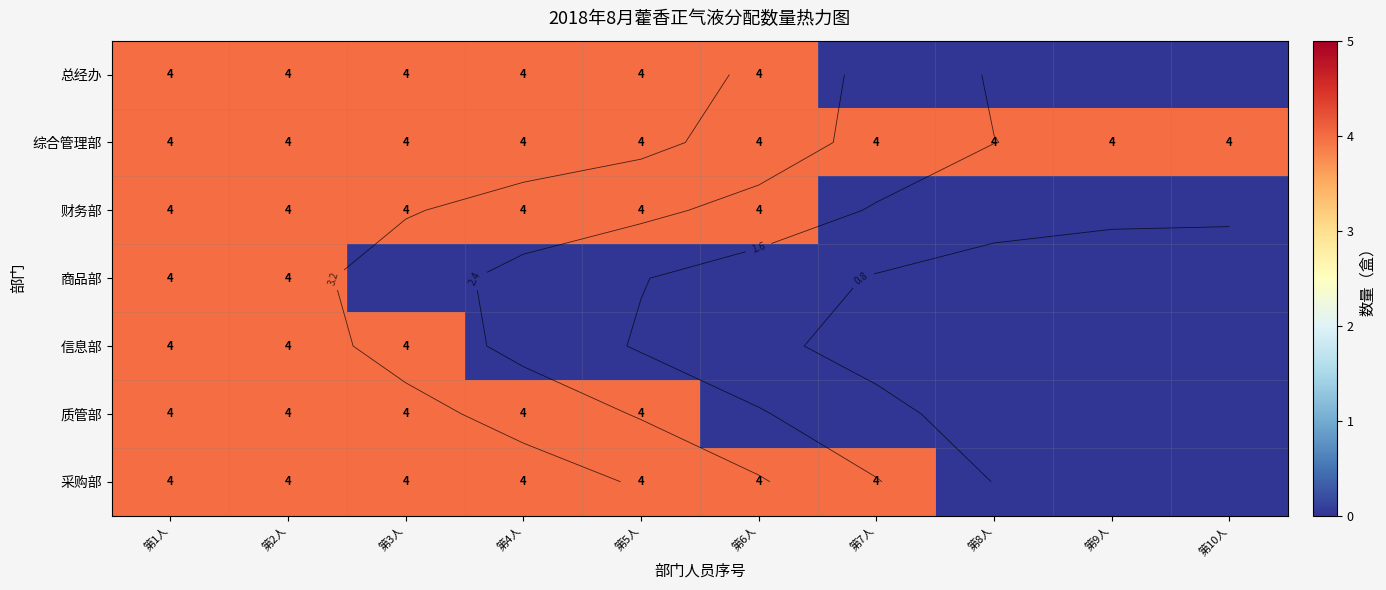

At how many categories does at least one series exceed 3?

10